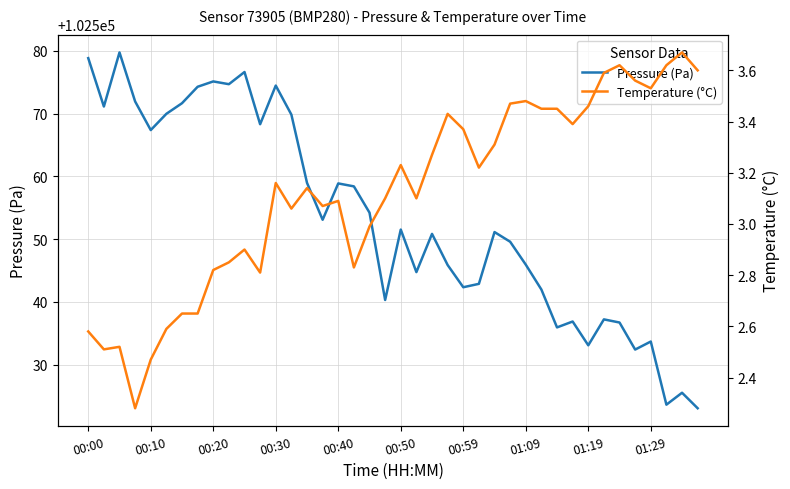

Is it true that Pressure (Pa) equals 102551.5 at 00:50?

True